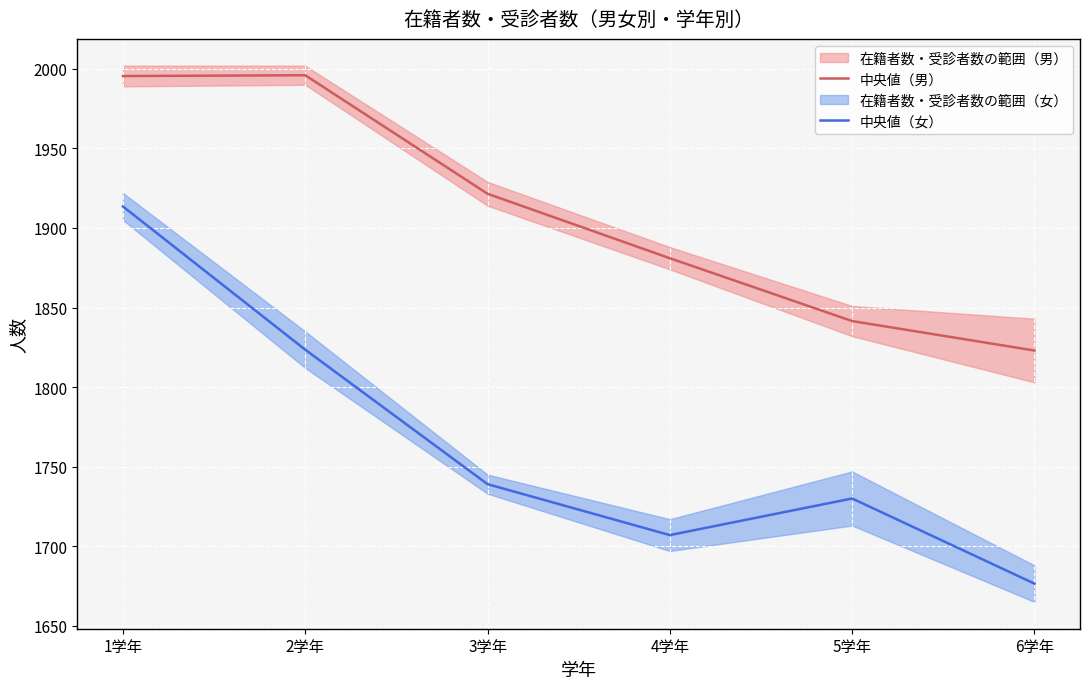

What are all the series names shown in the legend?

中央値（男）, 中央値（女）